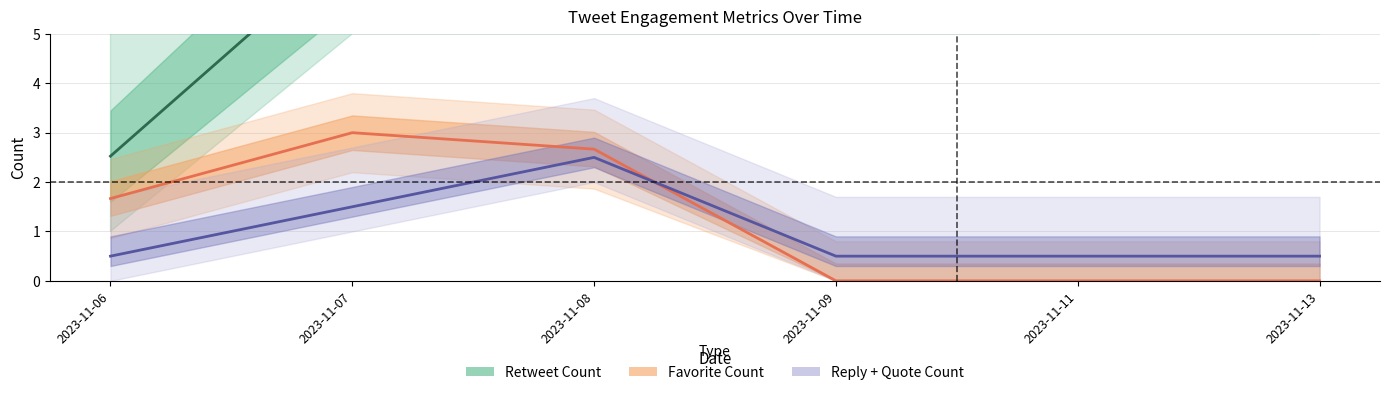

What is the difference between the second highest and minimum values in the Retweet Count series?

4.2